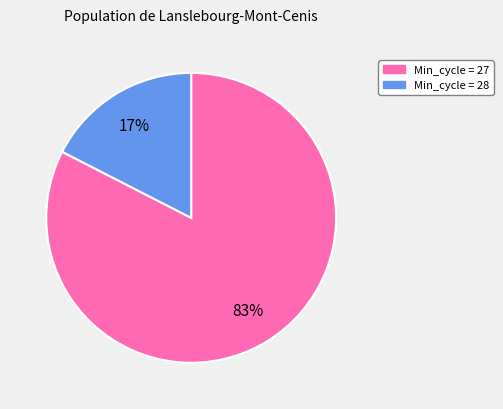

Is there a majority slice in this chart?

Yes